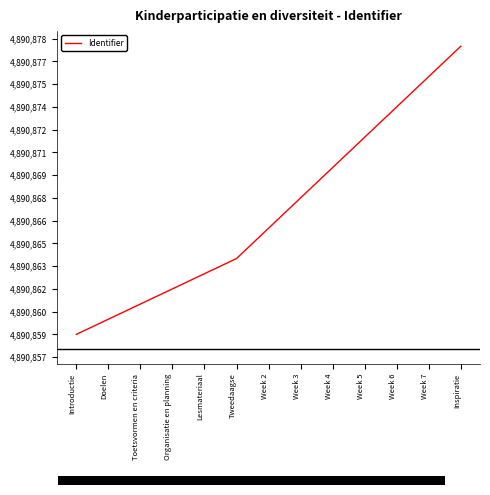

Rank the categories by value from highest to lowest.

Inspiratie, Week 7, Week 6, Week 5, Week 4, Week 3, Week 2, Tweedaagse, Lesmateriaal, Organisatie en planning, Toetsvormen en criteria, Doelen, Introductie